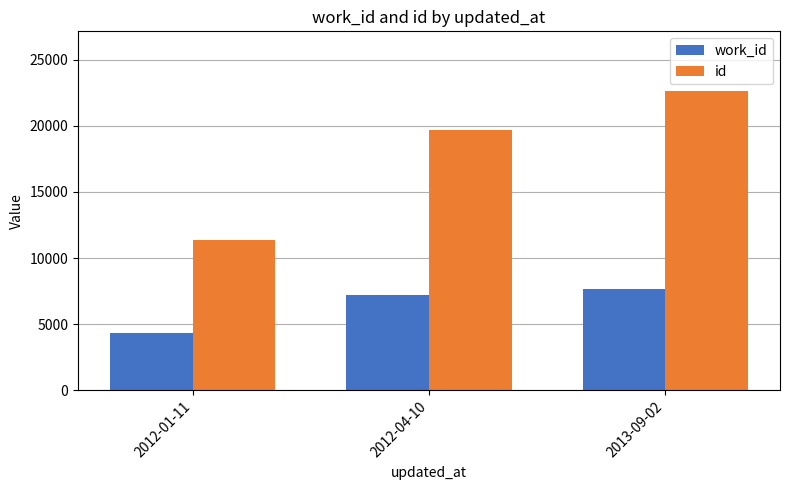

What is the difference between the second highest and minimum values in the work_id series?

2872